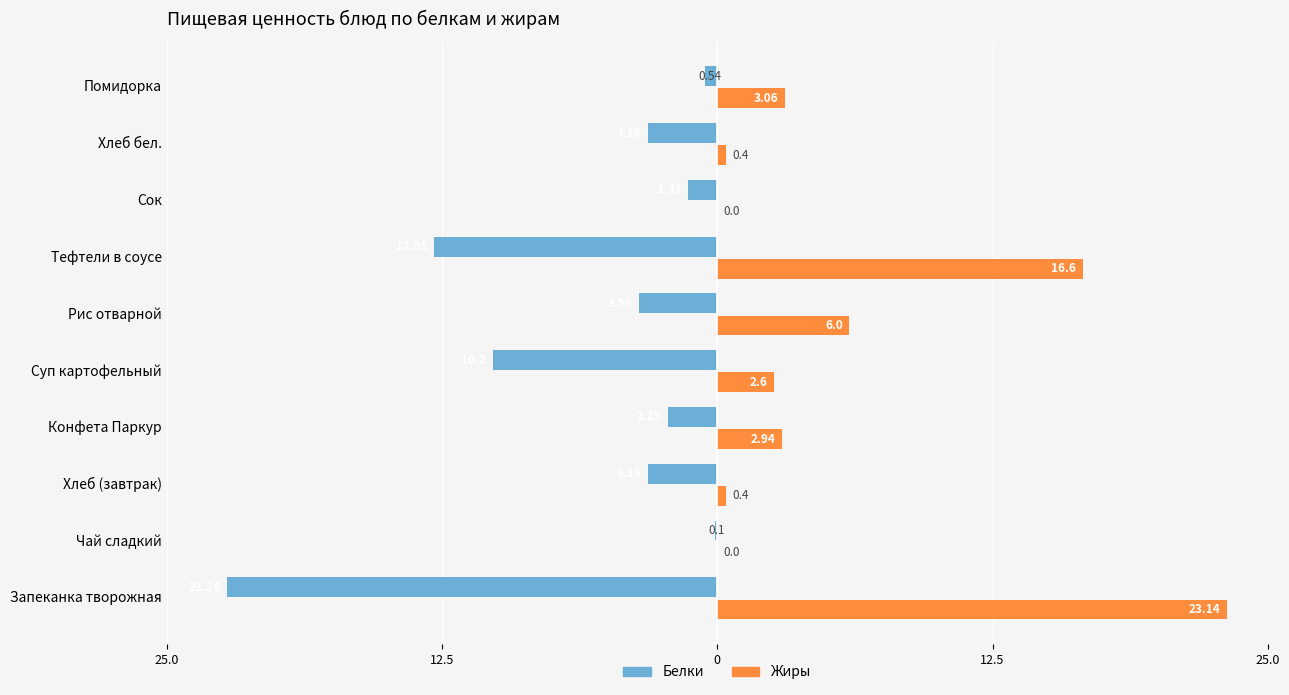

What are all the series names shown in the legend?

Белки, Жиры